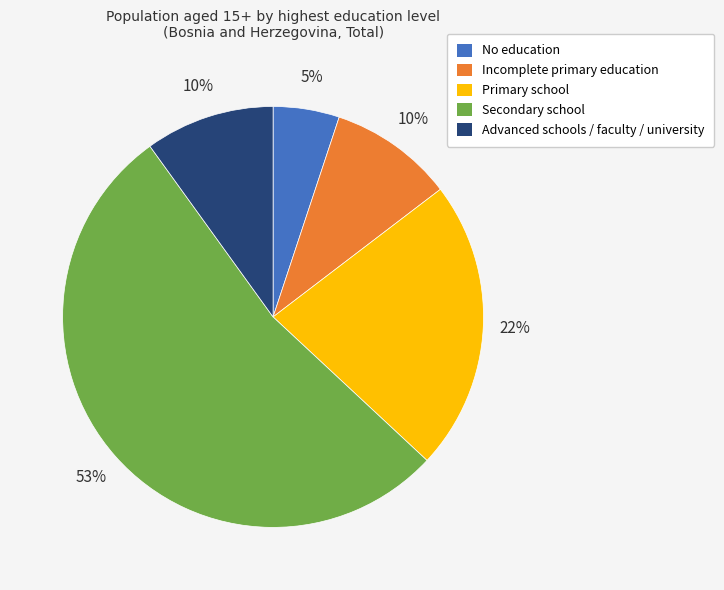

How many segments does this pie chart have?

5